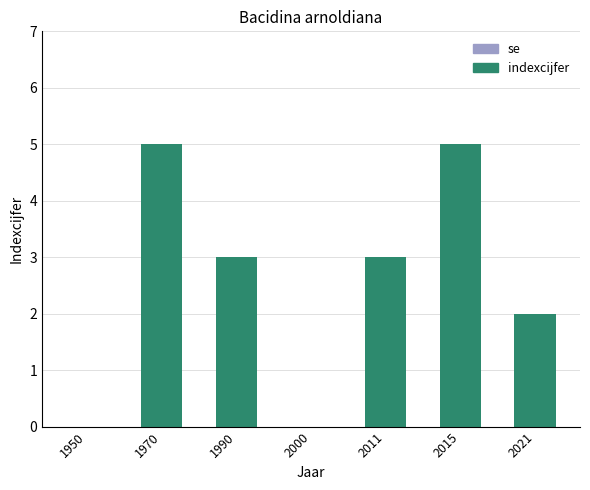

Is it true that the value at 1990 is 3?

True